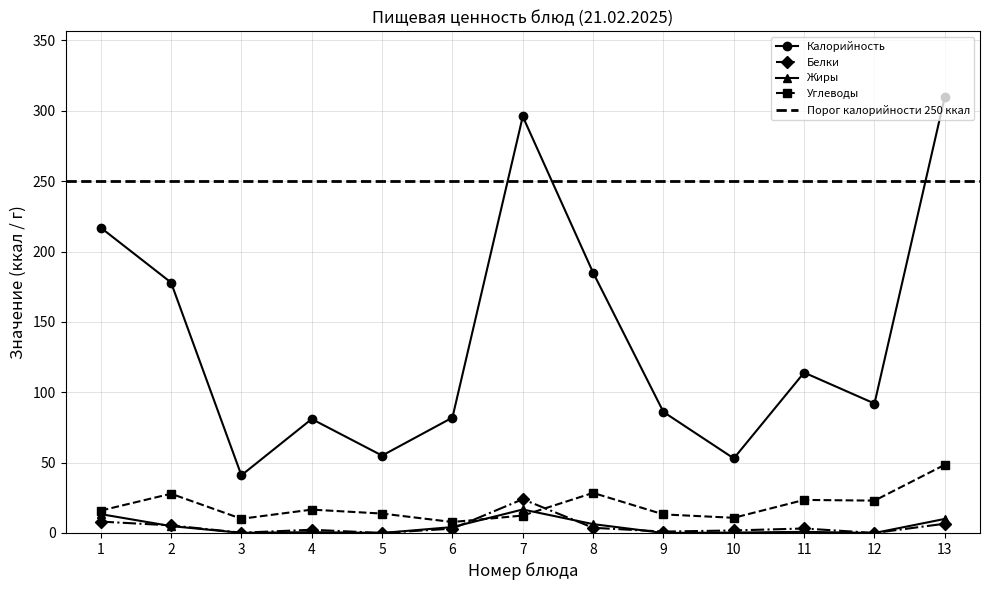

What are all the series names shown in the legend?

Калорийность, Белки, Жиры, Углеводы